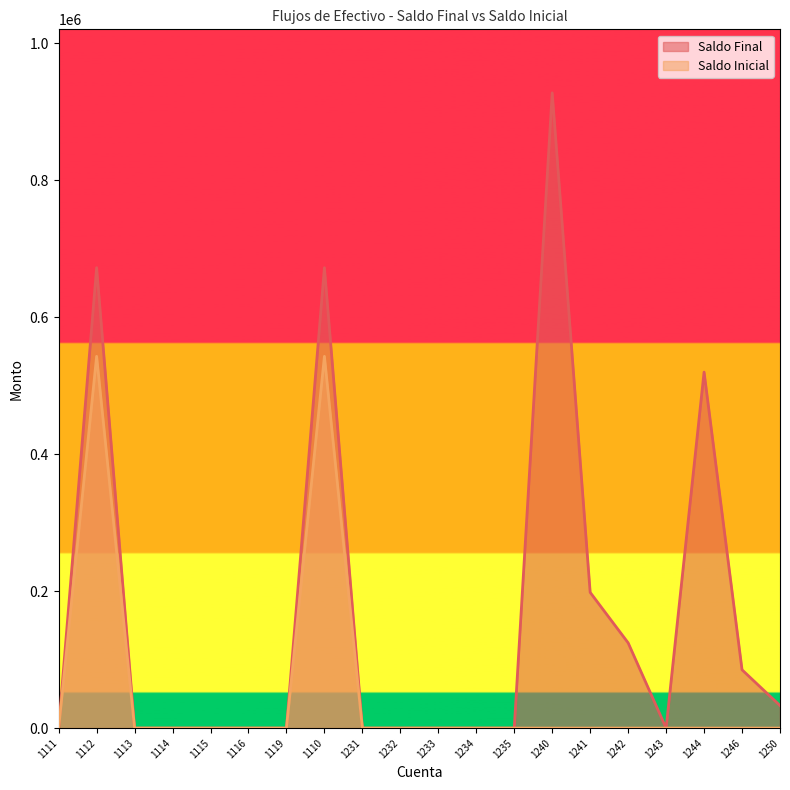

True or false: Saldo Final and Saldo Inicial intersect in this chart.

False